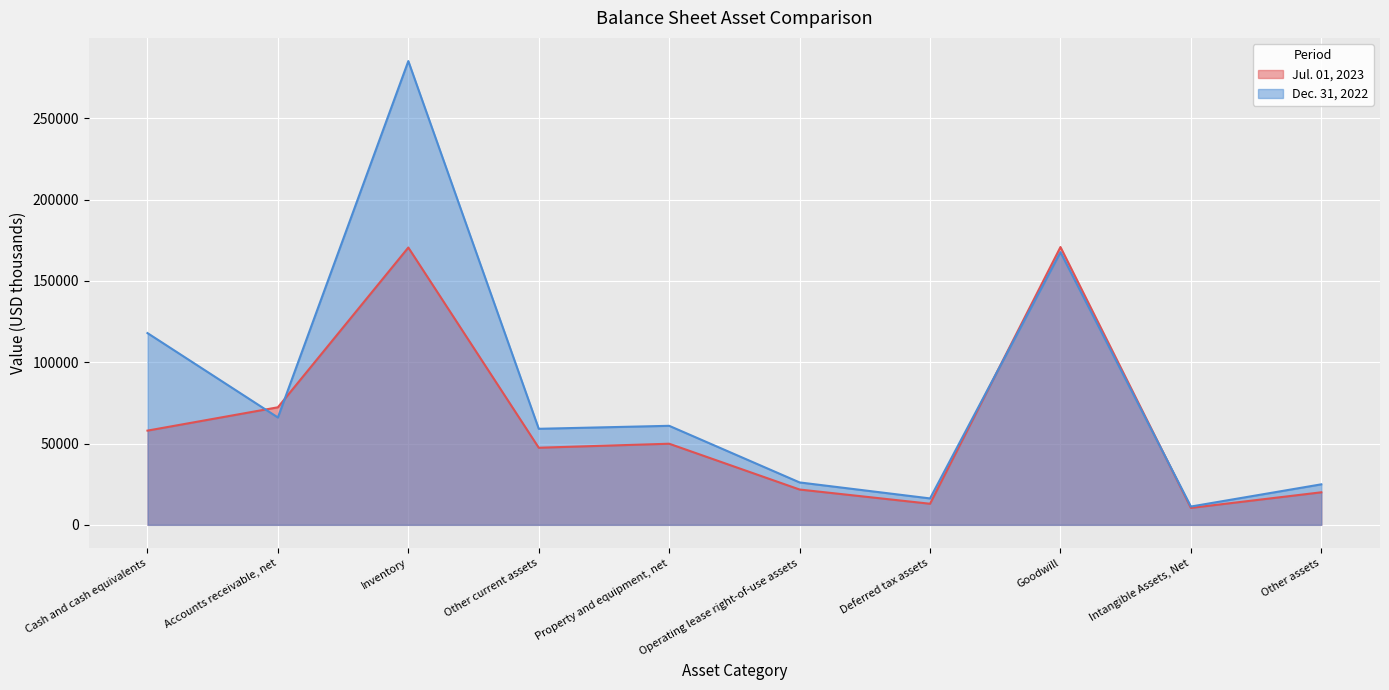

How many intersections are there between Dec. 31, 2022 and Jul. 01, 2023?

4